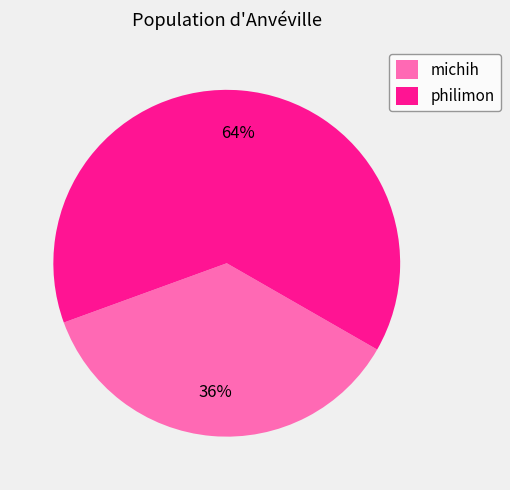

To the nearest percent, what portion does philimon represent?

64%